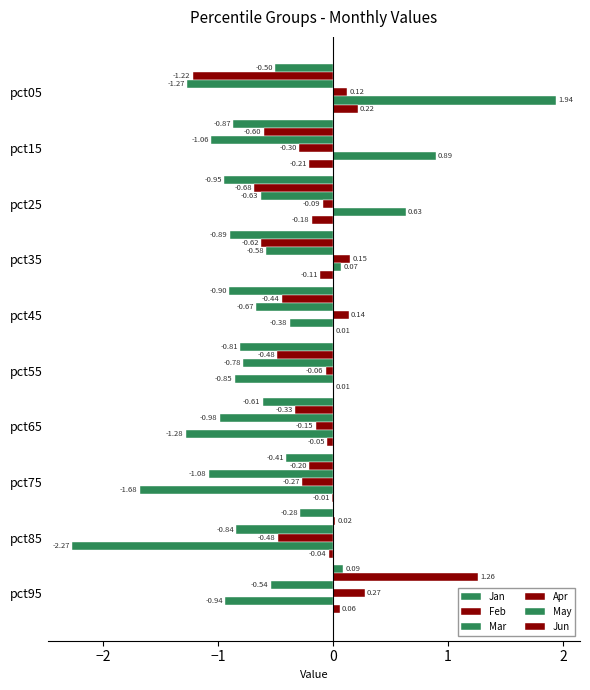

How many values in May are above zero?

4